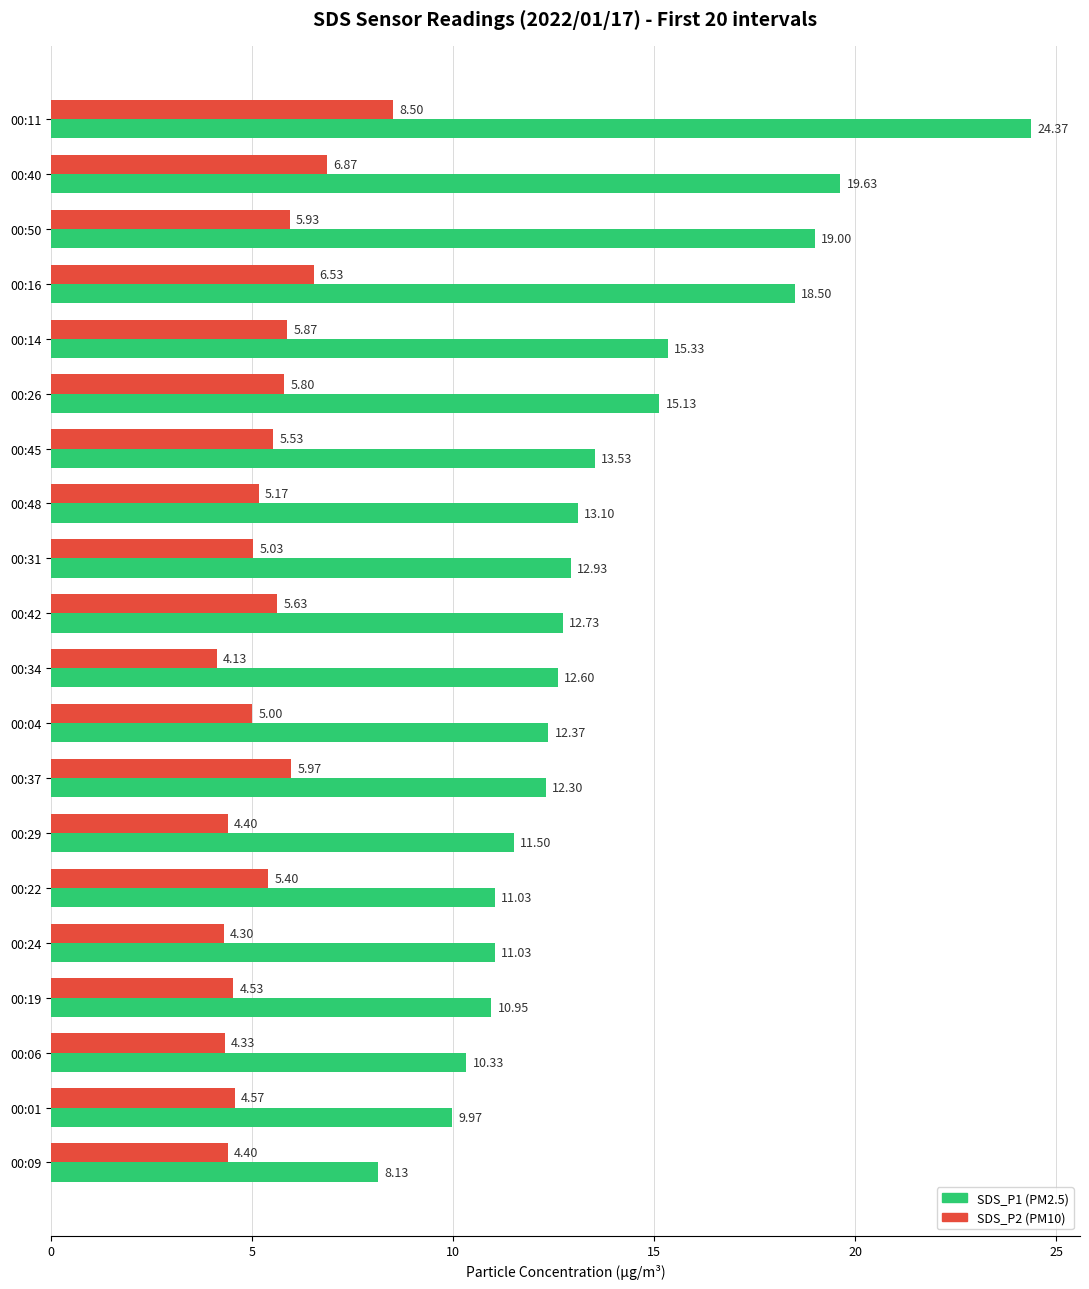

What is the difference between the highest and lowest values at 00:19?

6.4